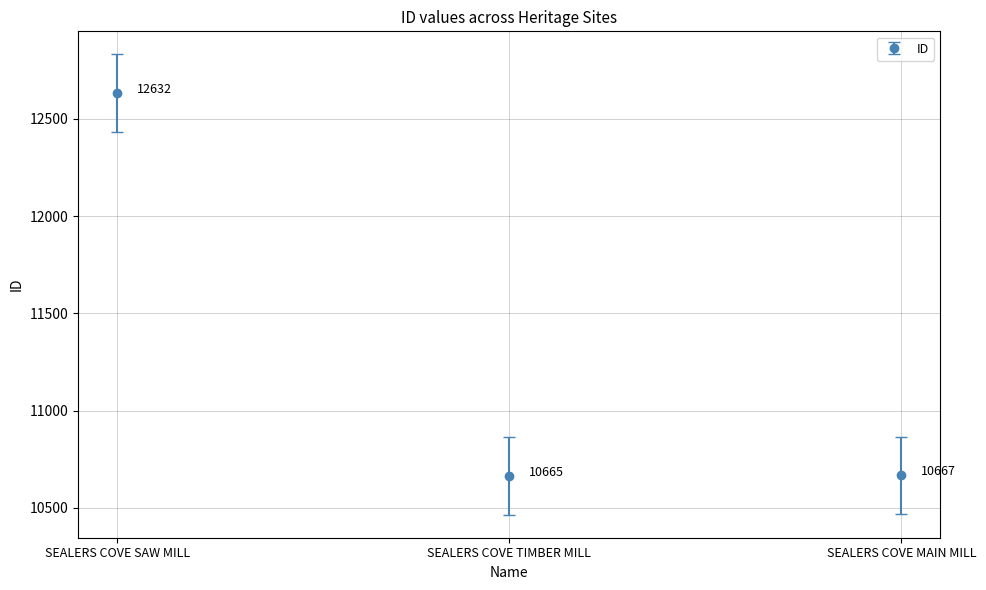

What is the difference between the values at SEALERS COVE SAW MILL and SEALERS COVE TIMBER MILL?

1967